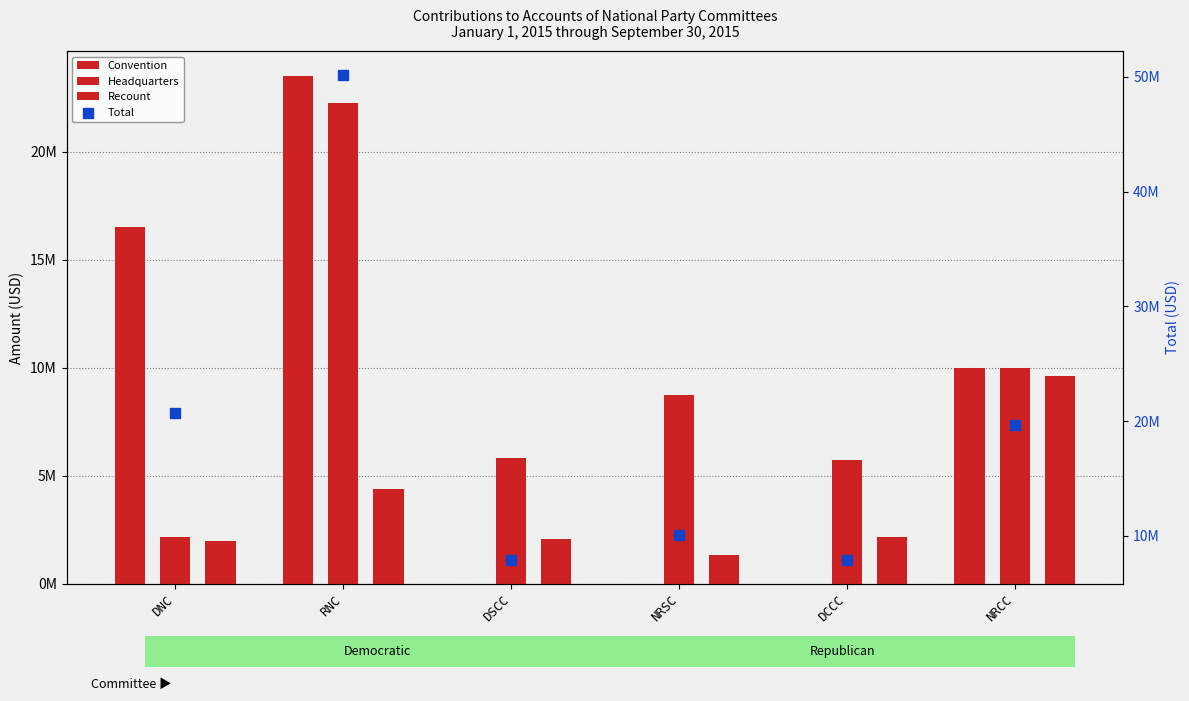

Which series reaches the maximum Y coordinate?

Total